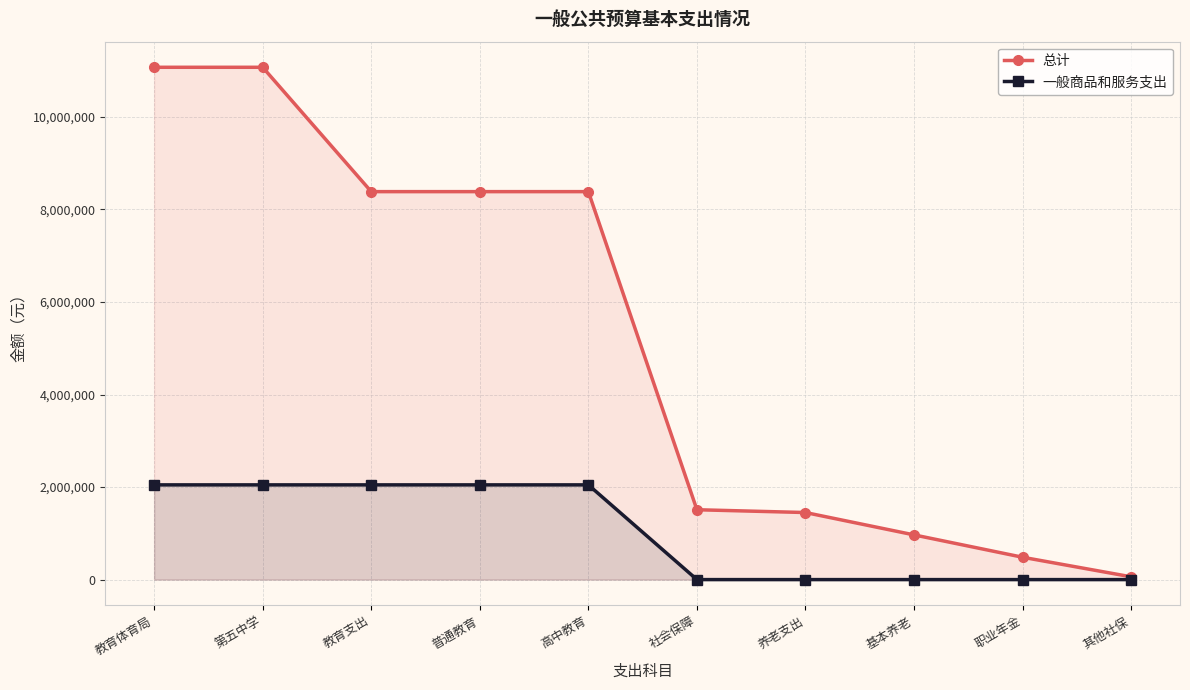

At which category is the sum across all series the highest?

教育体育局